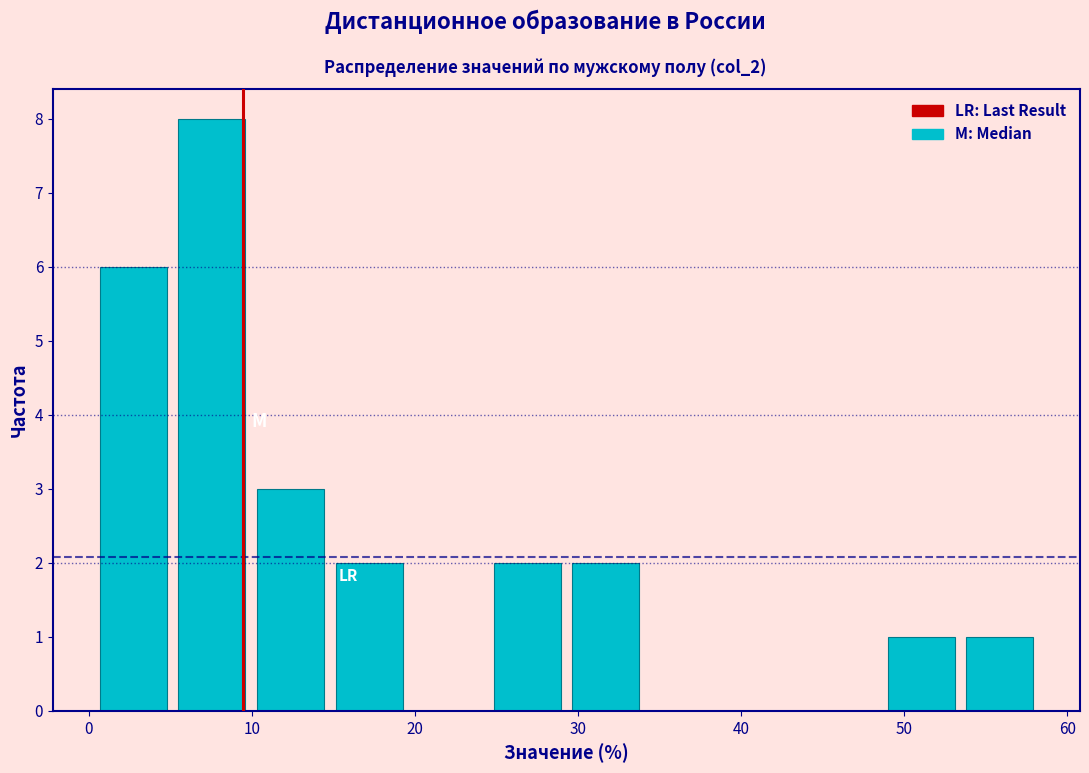

Reading left to right, list every bar in this chart as the range it spans on the x-axis followed by its height. Neither the bar edges nor the heights are printed on the chart, so give them approximately, as read against the axes.

0 to 5: 6
5 to 10: 8
10 to 15: 3
15 to 20: 2
20 to 24: 0
24 to 29: 2
29 to 34: 2
34 to 39: 0
39 to 44: 0
44 to 49: 0
49 to 53: 1
53 to 58: 1